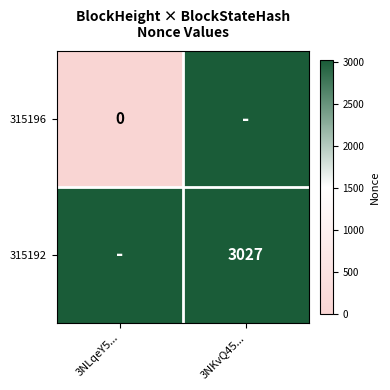

True or false: 315192 has a value of 3027 at 3NKvQ45....

True